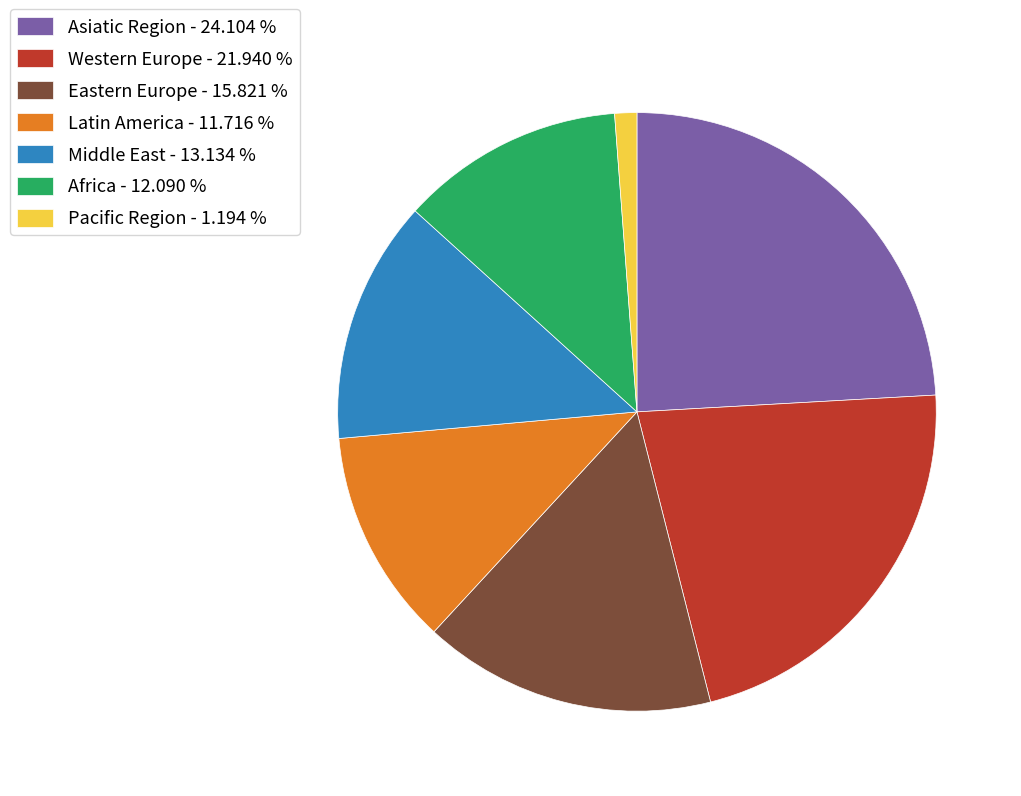

Do Middle East - 13.134 % and Eastern Europe - 15.821 % together represent more than half of the pie?

No